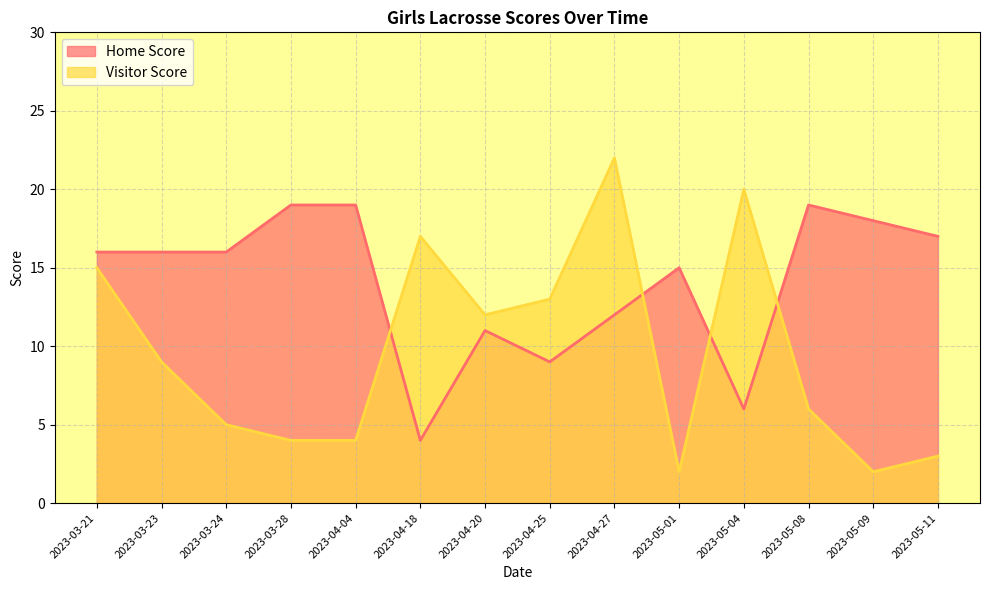

How many data points does each series have?

14